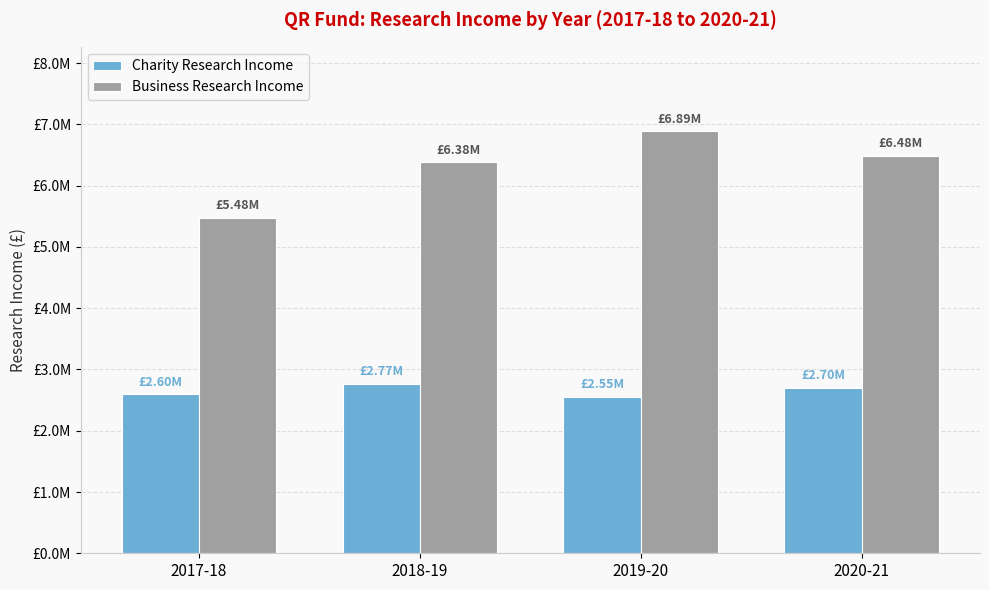

At which label is Charity Research Income closest to 2659500?

2020-21